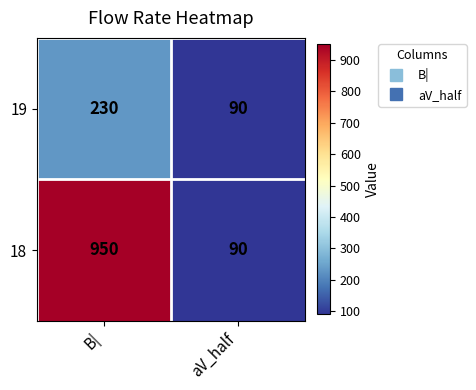

Is it true that 18 equals 90 at aV_half?

True